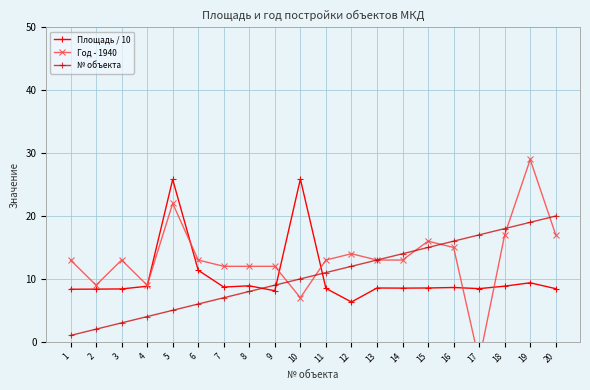

The № объекта series shows 15.5 at 11. True or false?

False